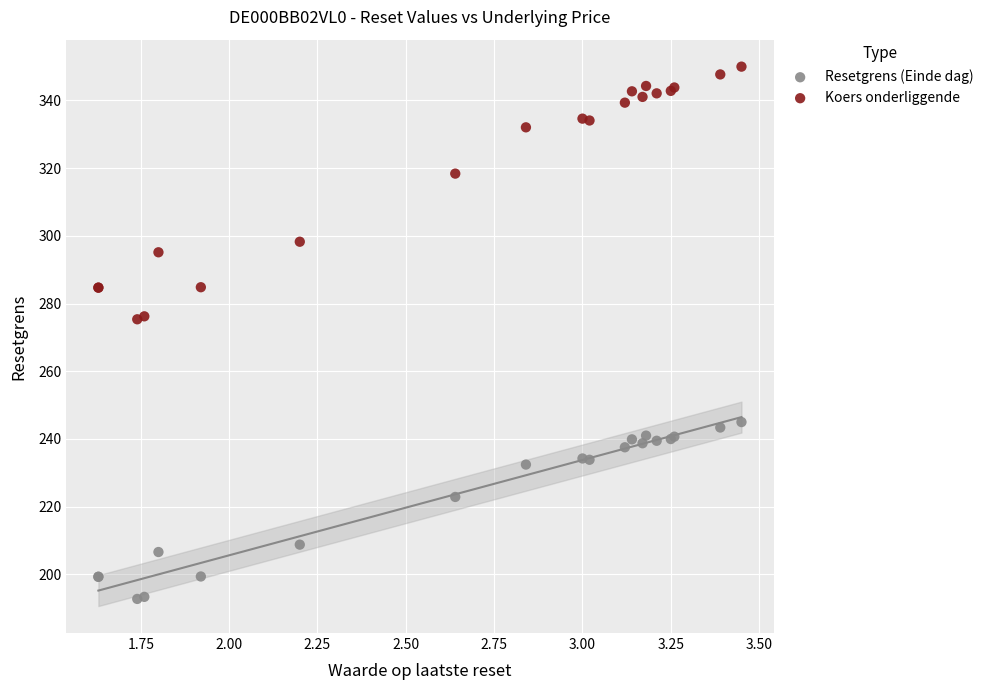

Which series has the widest spread of Y values?

Koers onderliggende